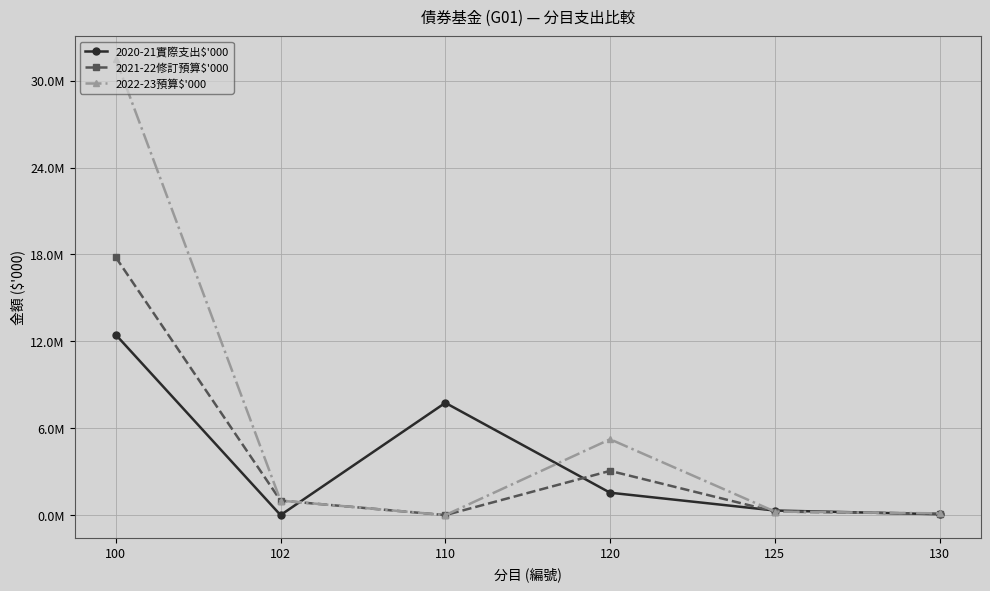

Is this an area chart (filled region under the line)?

No